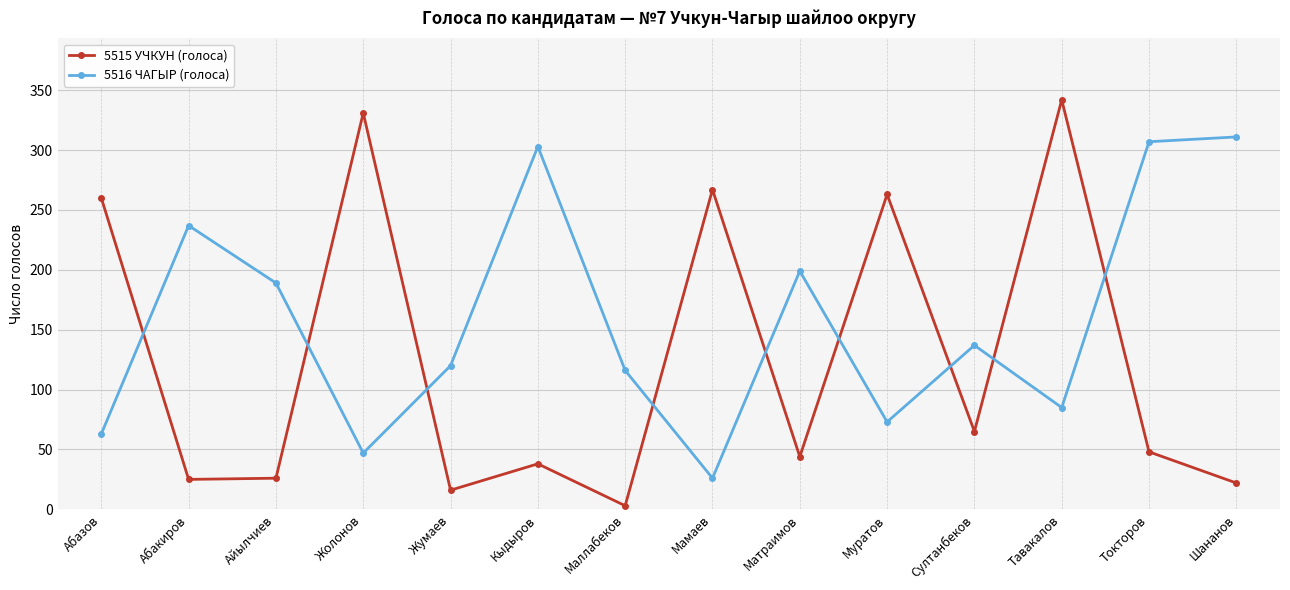

List the series in order of their overall mean, highest first.

5516 ЧАГЫР (голоса), 5515 УЧКУН (голоса)